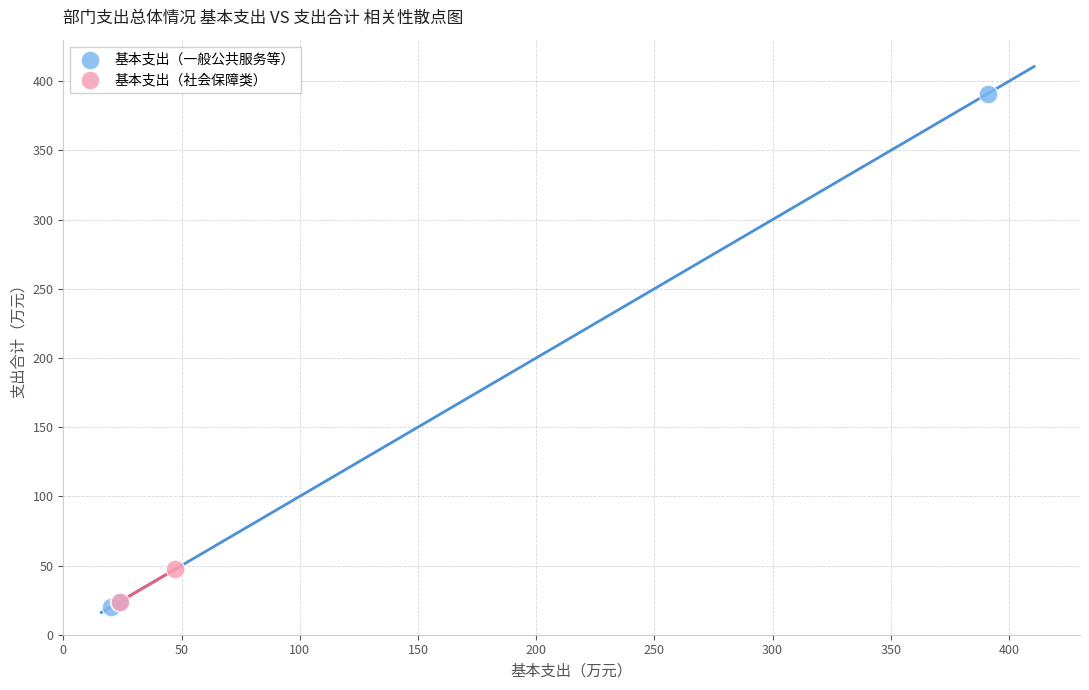

Which series reaches the maximum Y coordinate?

基本支出（一般公共服务等）